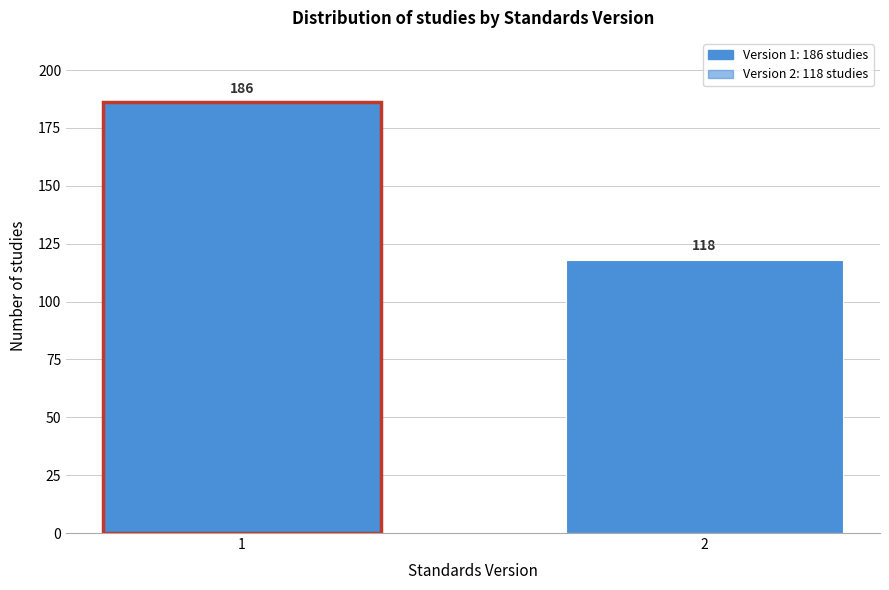

Reading right to left, extract all data points from this chart.

2=118	1=186